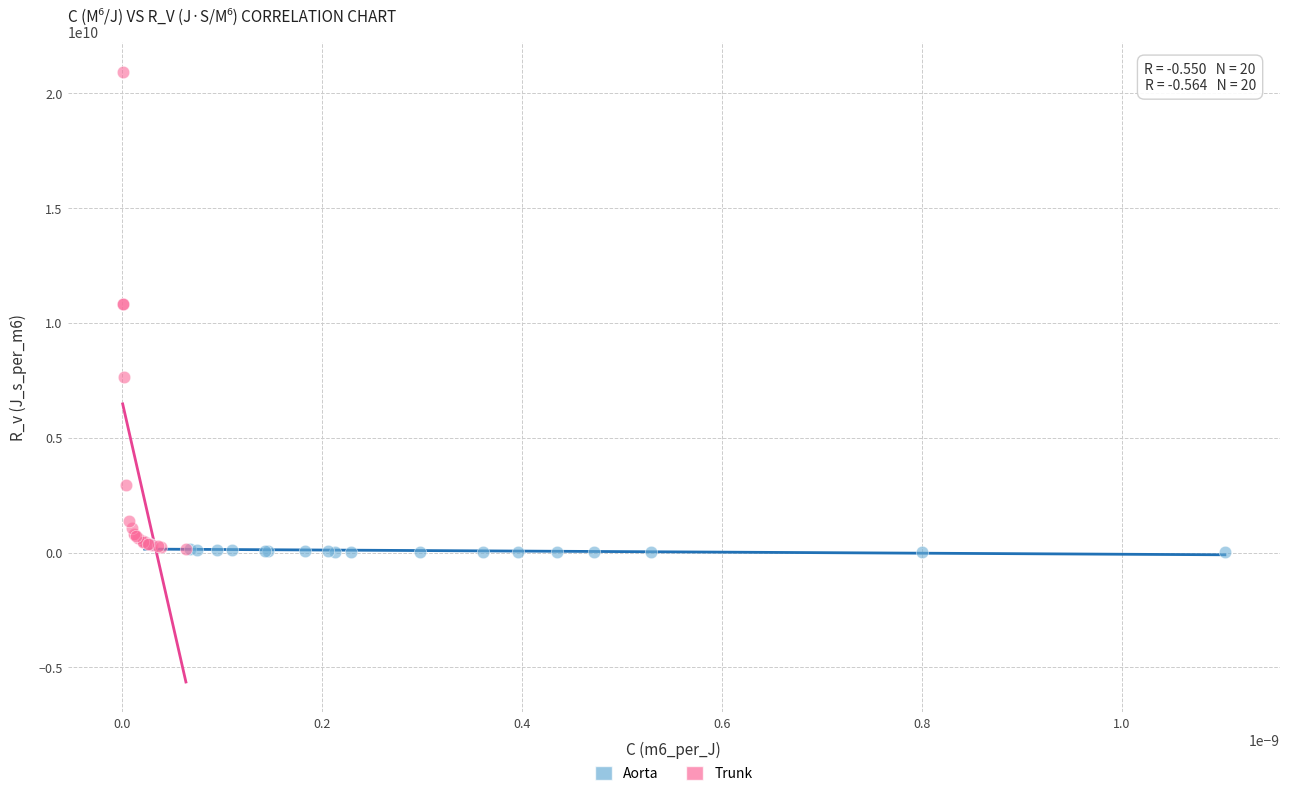

Which series reaches the maximum Y coordinate?

Trunk